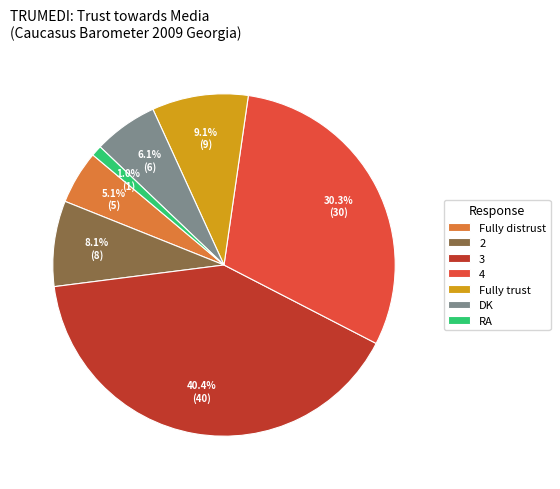

What percentage is the Fully trust slice, to the nearest percent?

9%